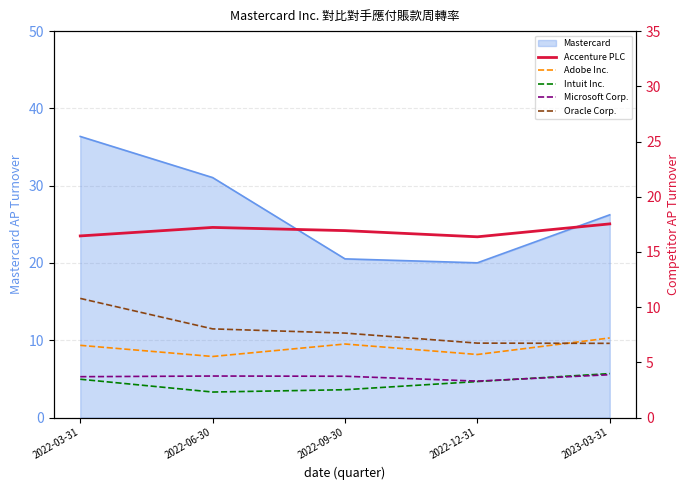

Is it true that Adobe Inc. equals 5.7 at 2022-12-31?

True